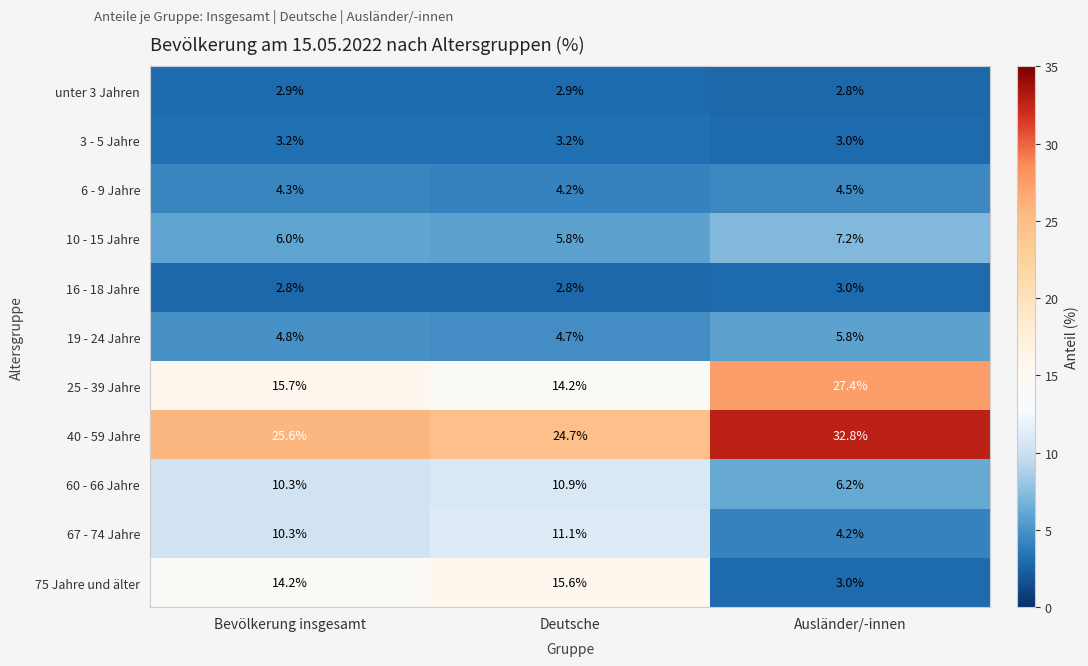

Which category has the highest value across all series?

Ausländer/-innen